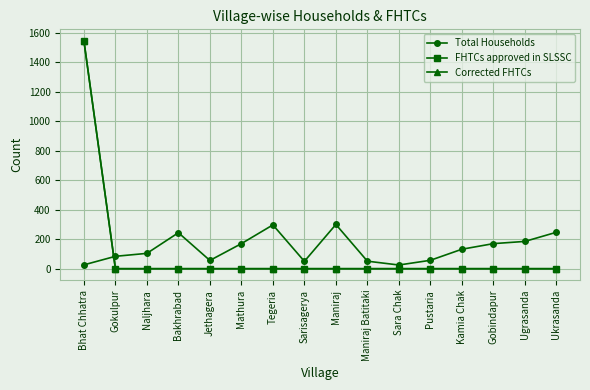

Does the chart have visible grid lines?

Yes